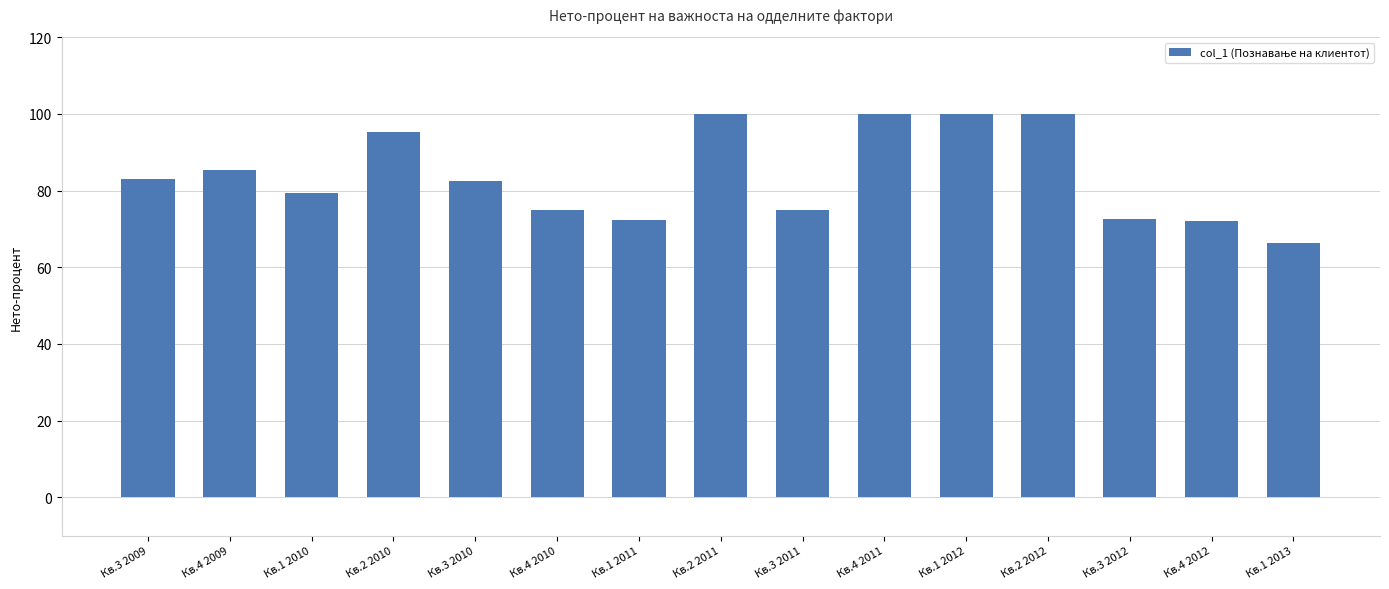

What is the value of the 9th bar from the left?

74.8